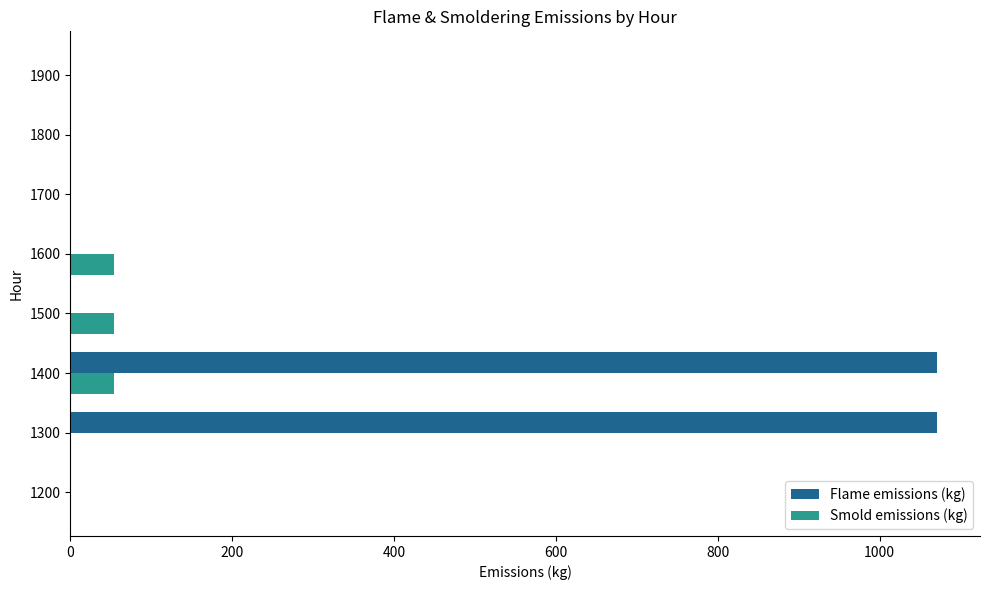

The value of Flame emissions (kg) at 1600 is 514.3. True or false?

False